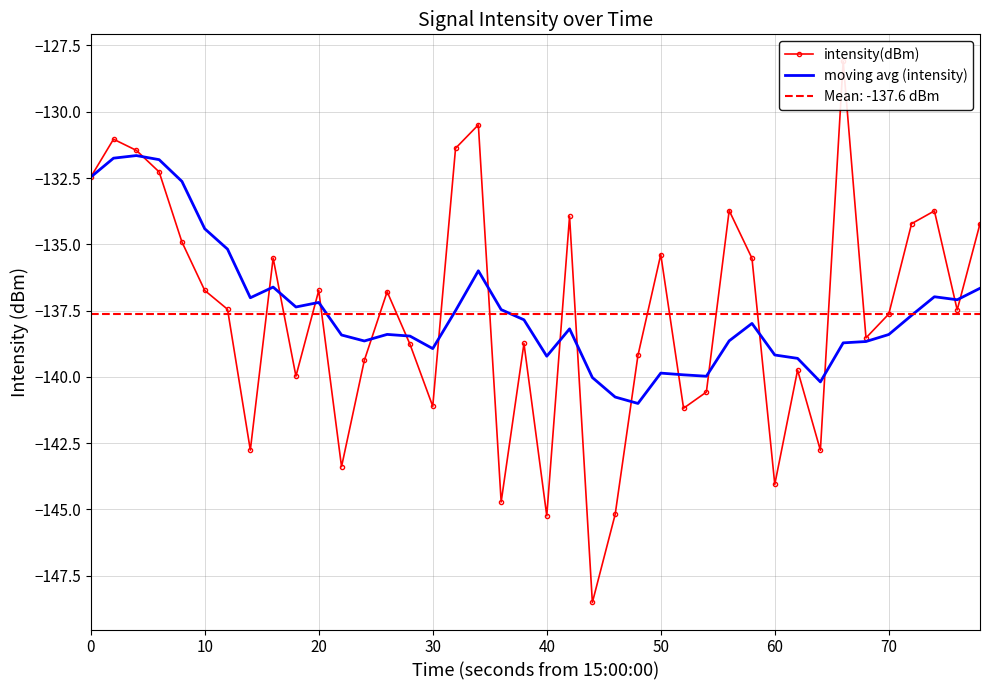

What is the lowest value of the moving avg (intensity) series?

-141.0